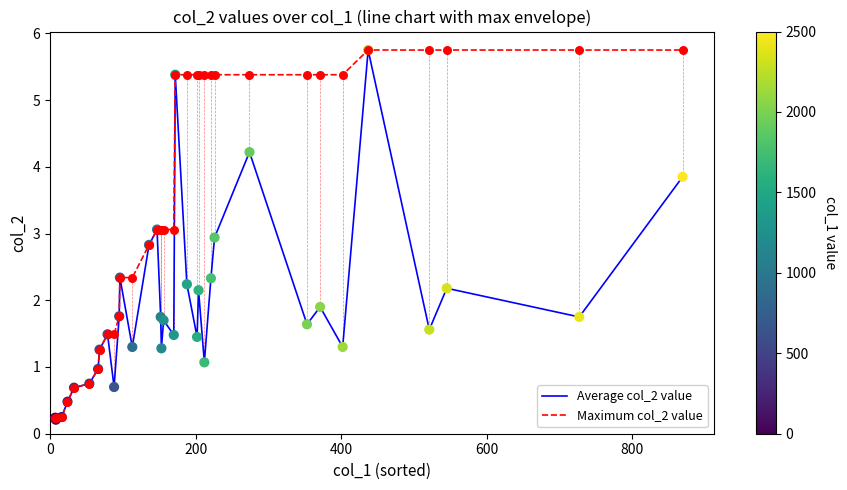

At how many categories does at least one series exceed 4?

16